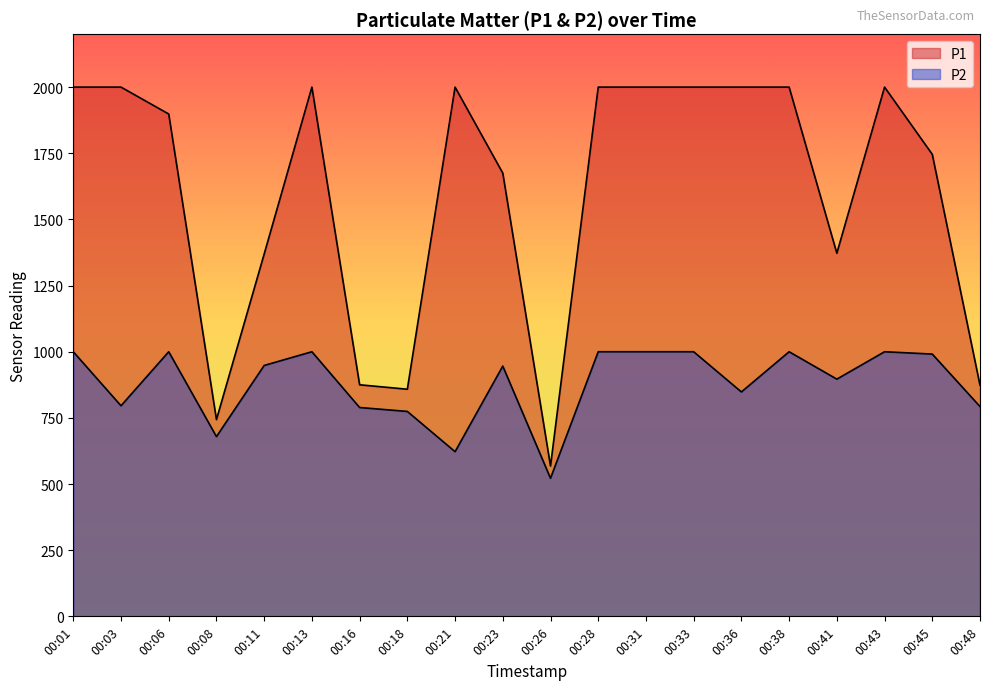

How many lines are shown in the chart?

2